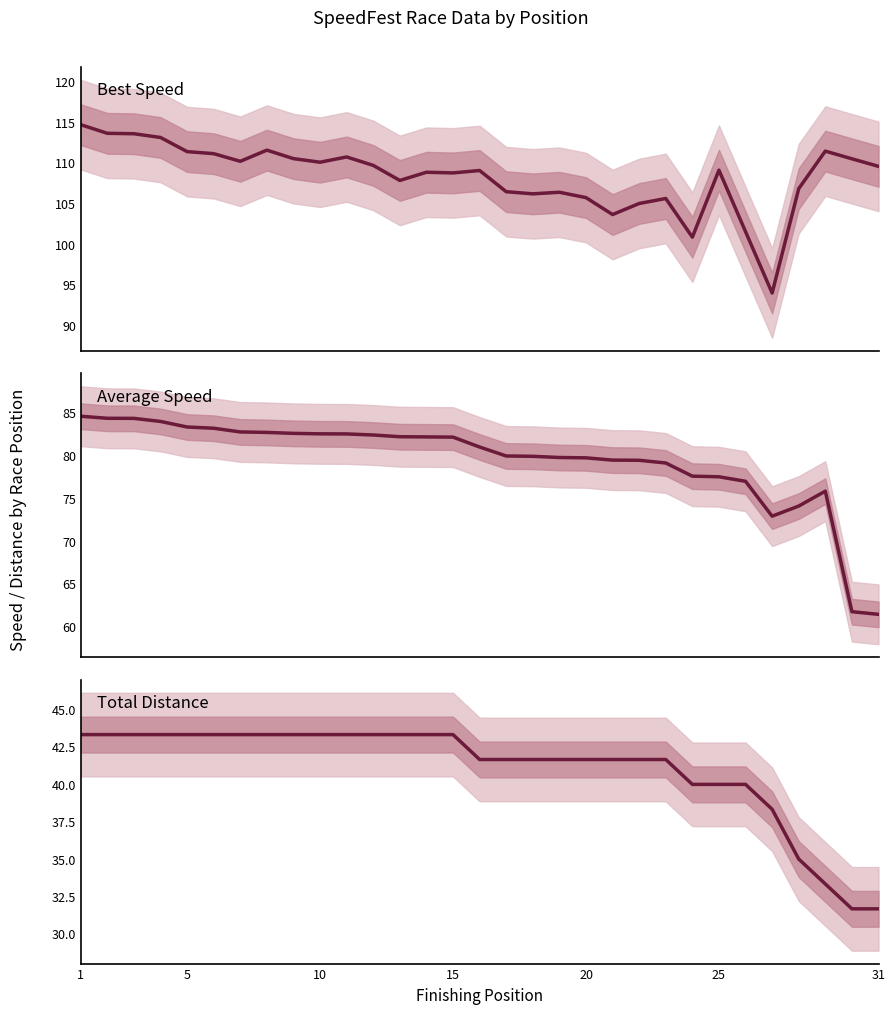

Which category has the highest value in the Average Speed series?

1